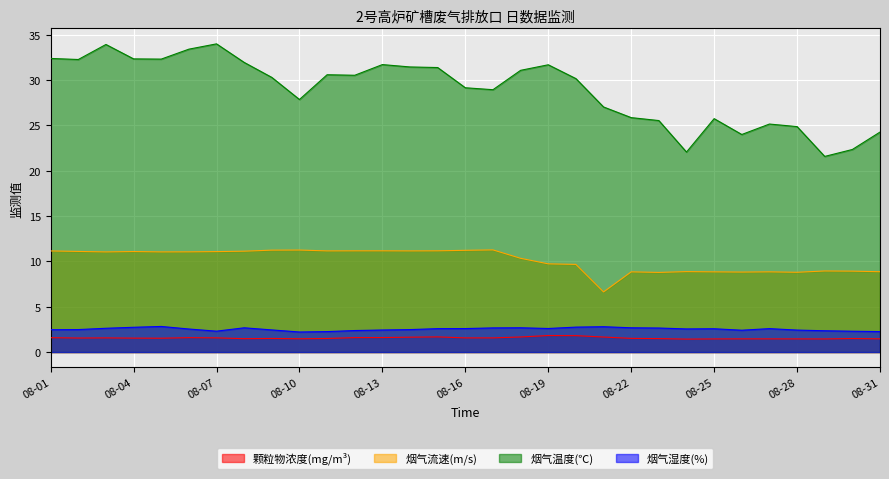

Read the 烟气湿度(%) value at 08-20.

2.8